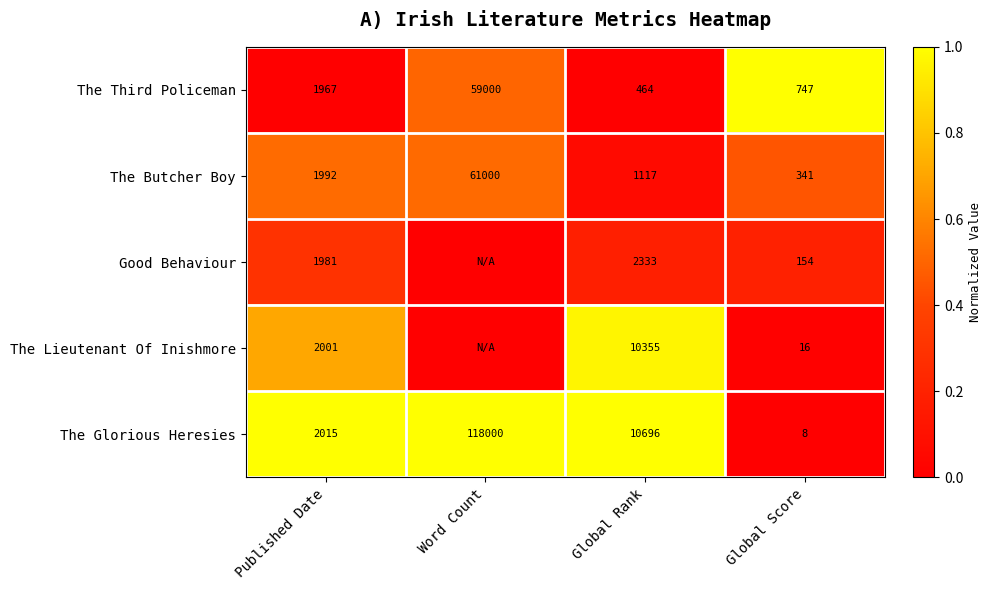

The value of The Lieutenant Of Inishmore at Global Rank is 13710. True or false?

False